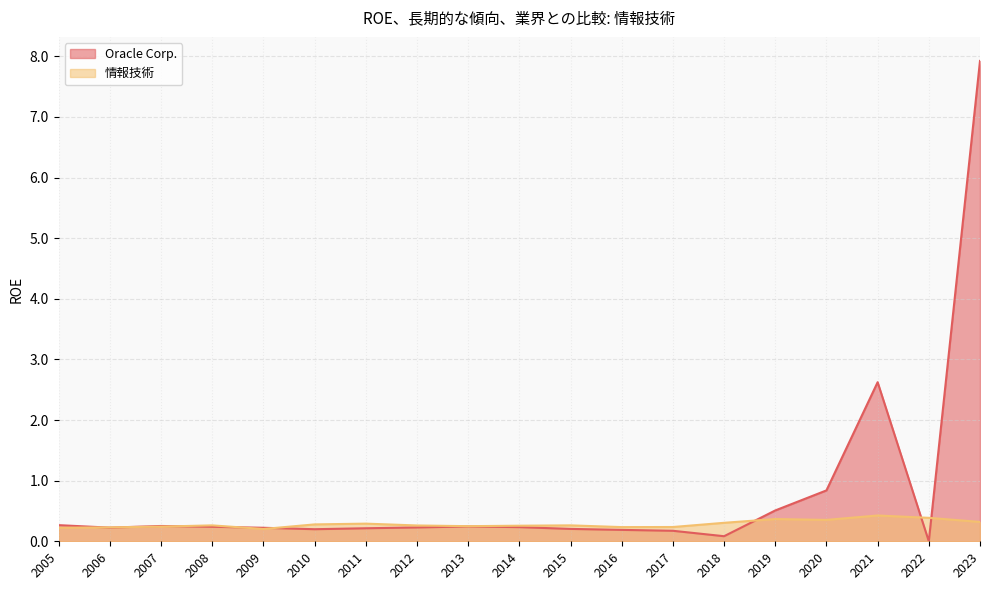

What is the value of the 情報技術 point at the 8th from the left?

0.3